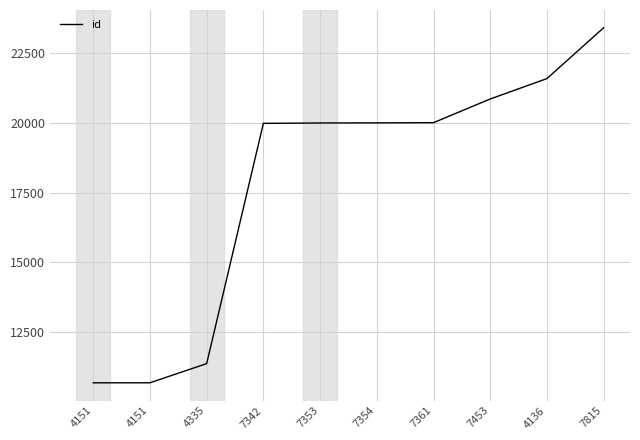

What is the average value?

17864